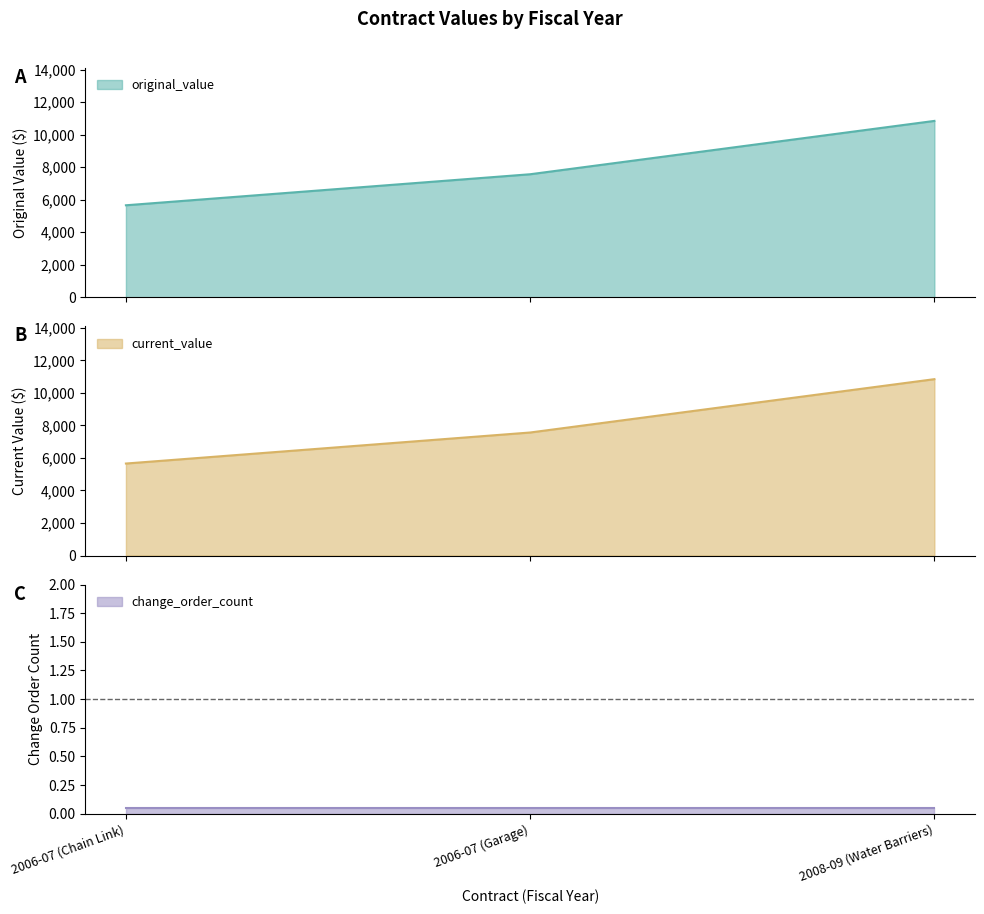

What is the smallest value displayed?

0.1